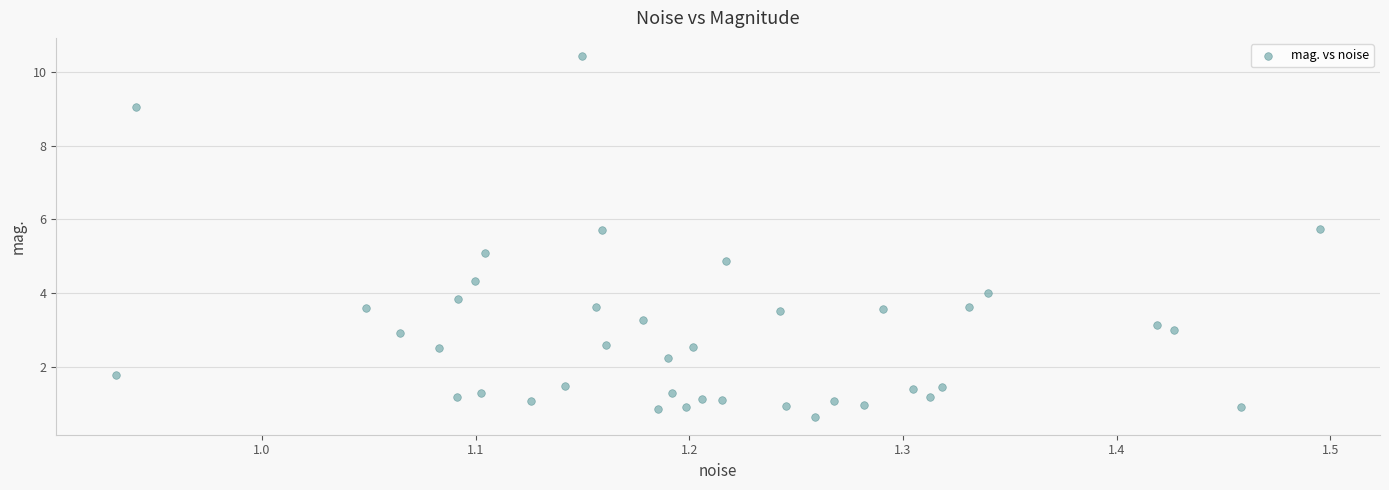

What is the range of Y values (max minus min)?

9.8